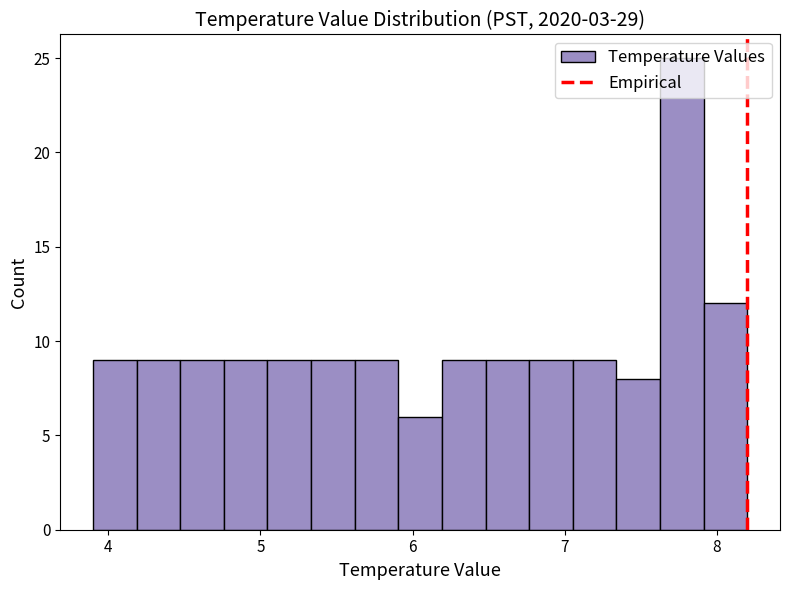

Around what value on the x-axis is the tallest bar? Give the approximate position of its centre, as read against the axis.

7.8